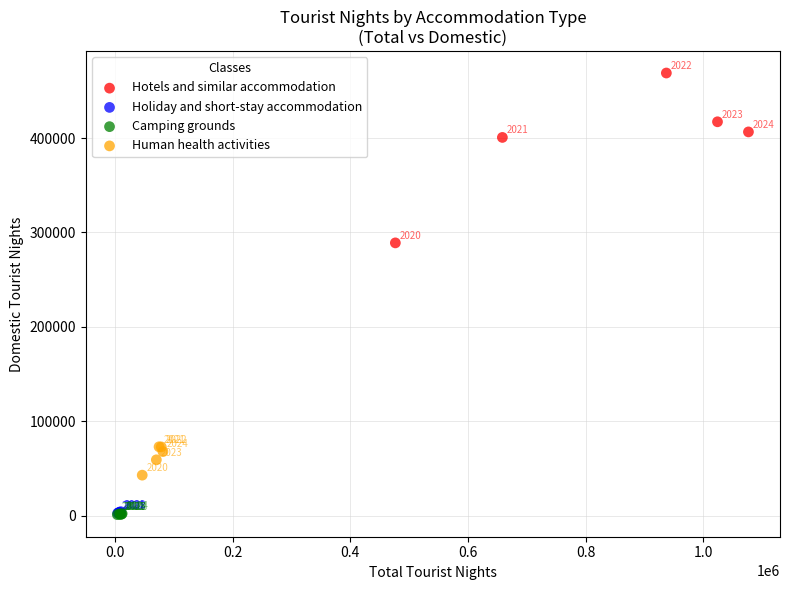

Which series reaches the maximum Y coordinate?

Hotels and similar accommodation